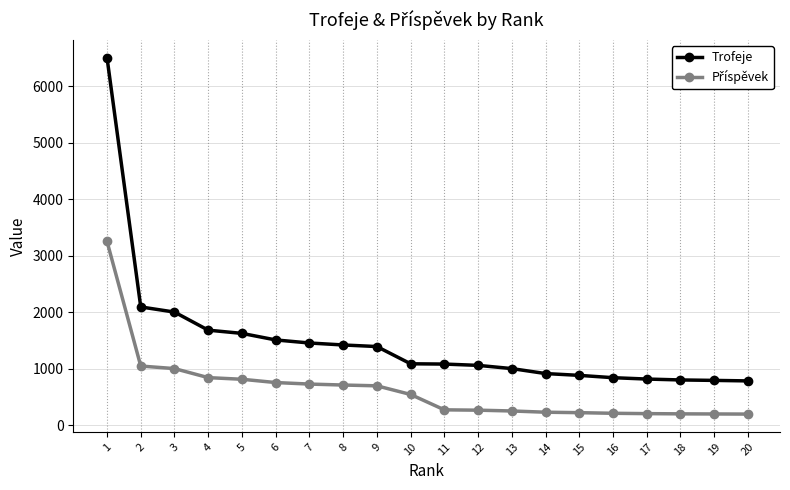

What is the total value across all series at 6?

2260